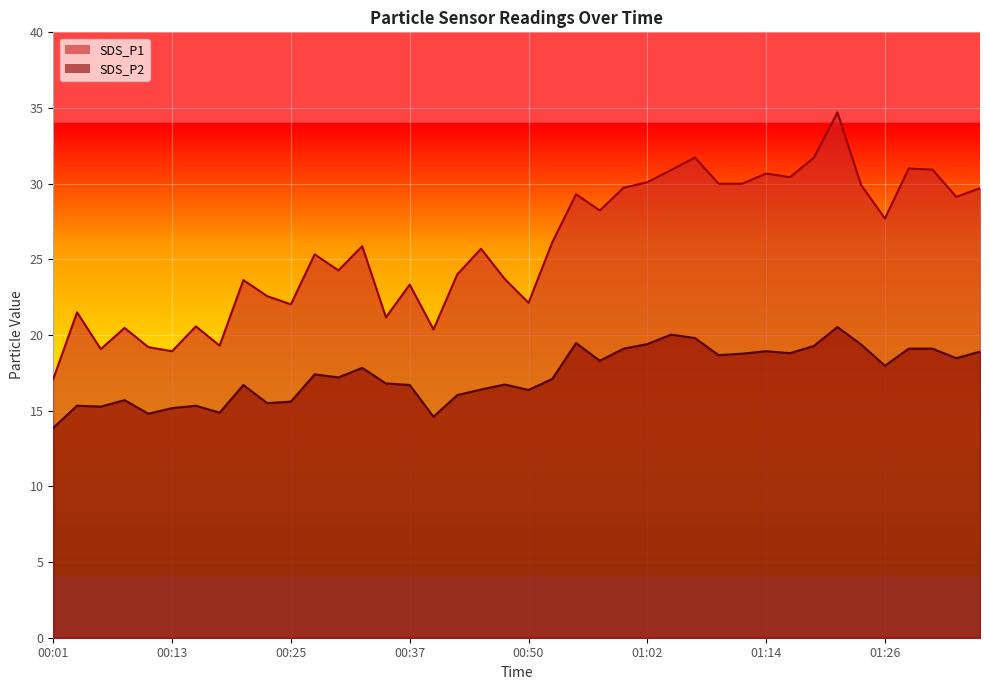

True or false: SDS_P1 and SDS_P2 cross at least once.

False